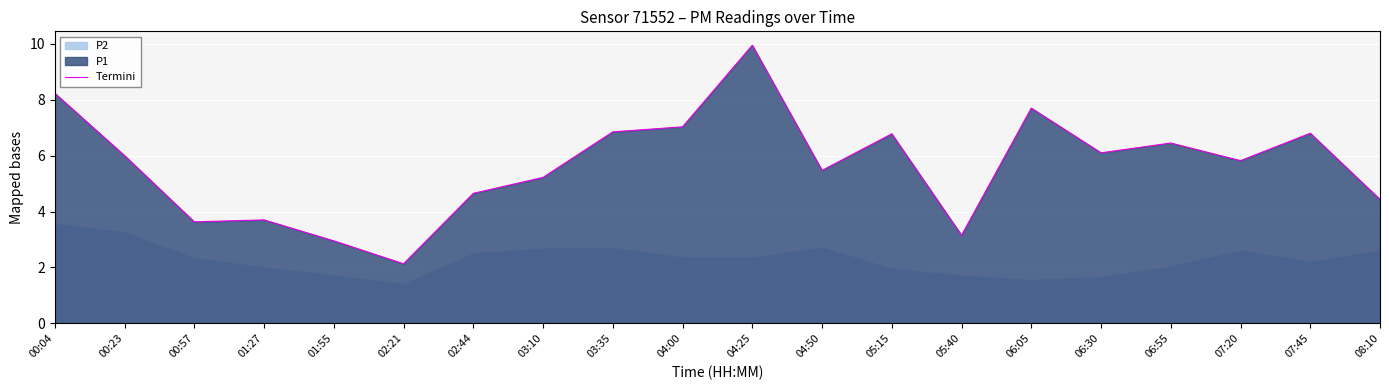

Reading right to left, extract all data points from this chart.

4.4	6.8	5.8	6.5	6.1	7.7	3.1	6.8	5.5	9.9	7.0	6.8	5.2	4.7	2.1	3.0	3.7	3.6	6.0	8.2